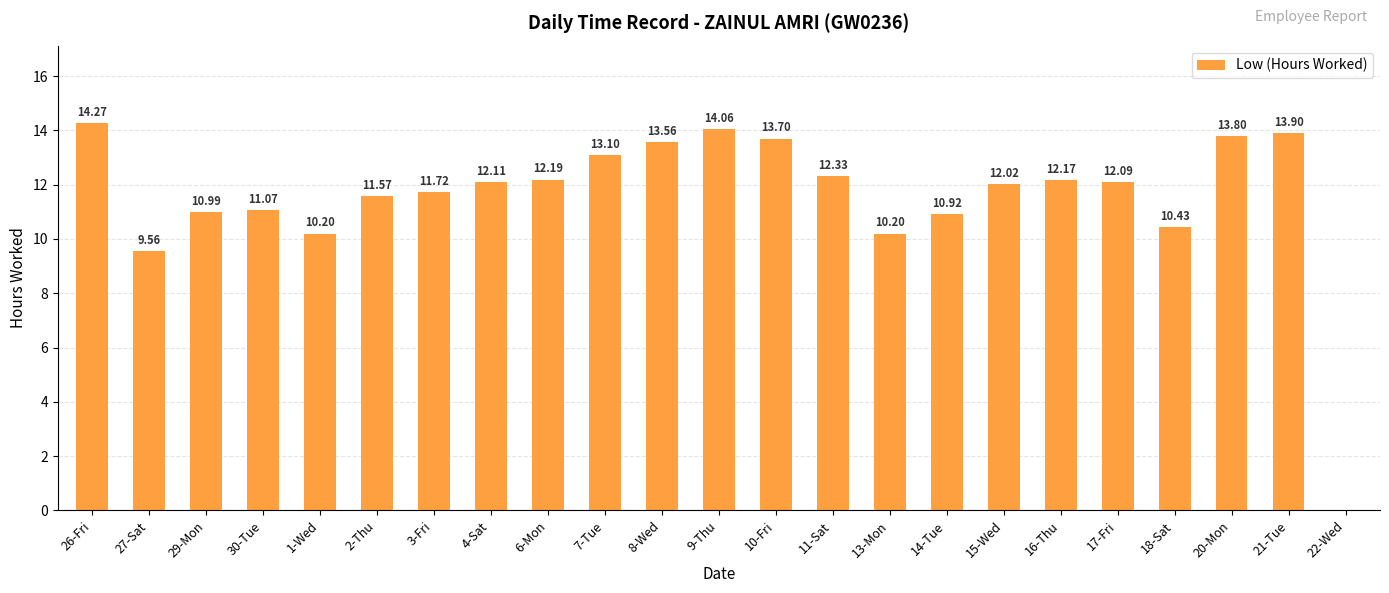

Reading right to left, list all the values displayed in this chart.

22-Wed=0.0	21-Tue=13.9	20-Mon=13.8	18-Sat=10.4	17-Fri=12.1	16-Thu=12.2	15-Wed=12.0	14-Tue=10.9	13-Mon=10.2	11-Sat=12.3	10-Fri=13.7	9-Thu=14.1	8-Wed=13.6	7-Tue=13.1	6-Mon=12.2	4-Sat=12.1	3-Fri=11.7	2-Thu=11.6	1-Wed=10.2	30-Tue=11.1	29-Mon=11.0	27-Sat=9.6	26-Fri=14.3